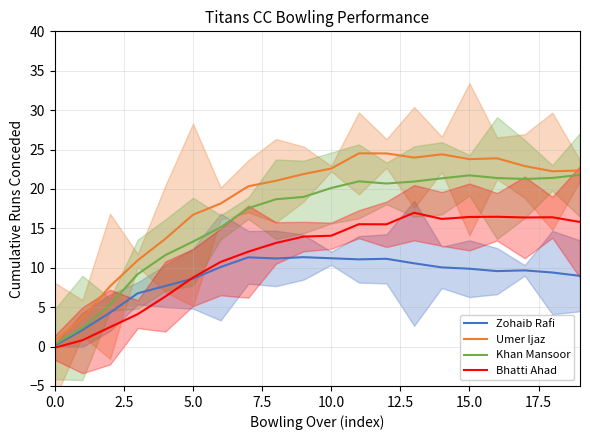

What is the sum of the Zohaib Rafi values at 5.0 and 0.0?

8.8